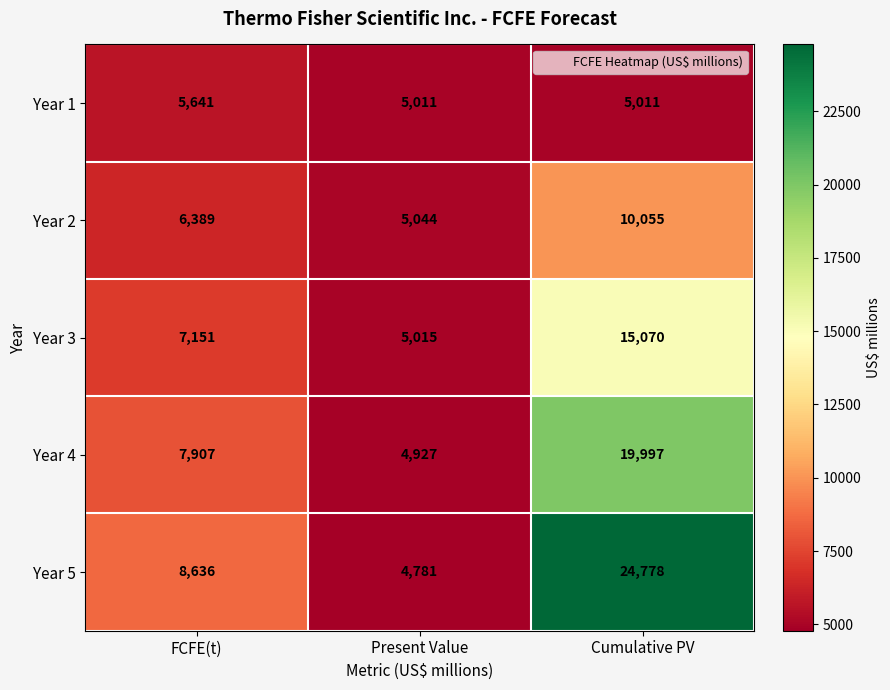

Where is Year 2 nearest to the value 7549?

FCFE(t)